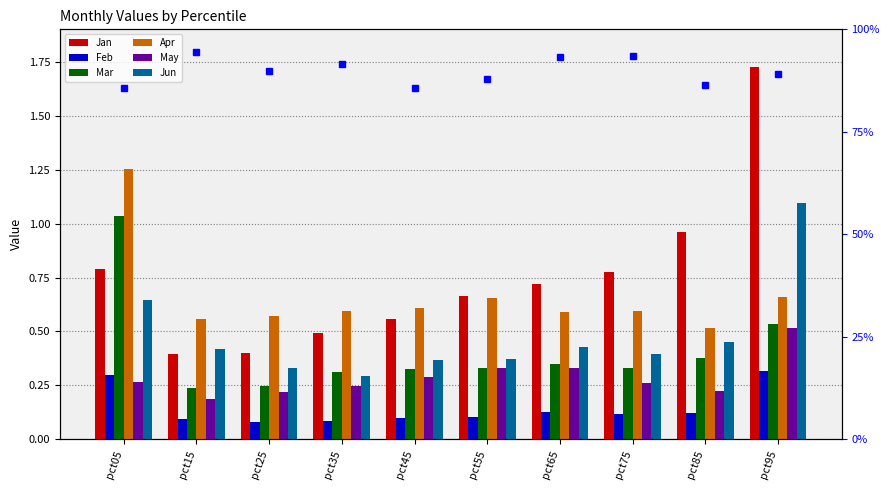

How many Feb values are between 0 and 1?

10